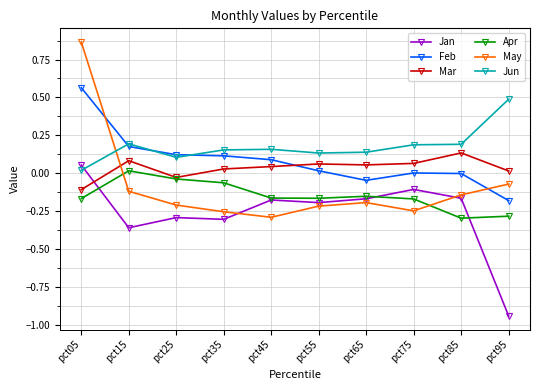

True or false: Mar has more than 0 interior local peaks.

True